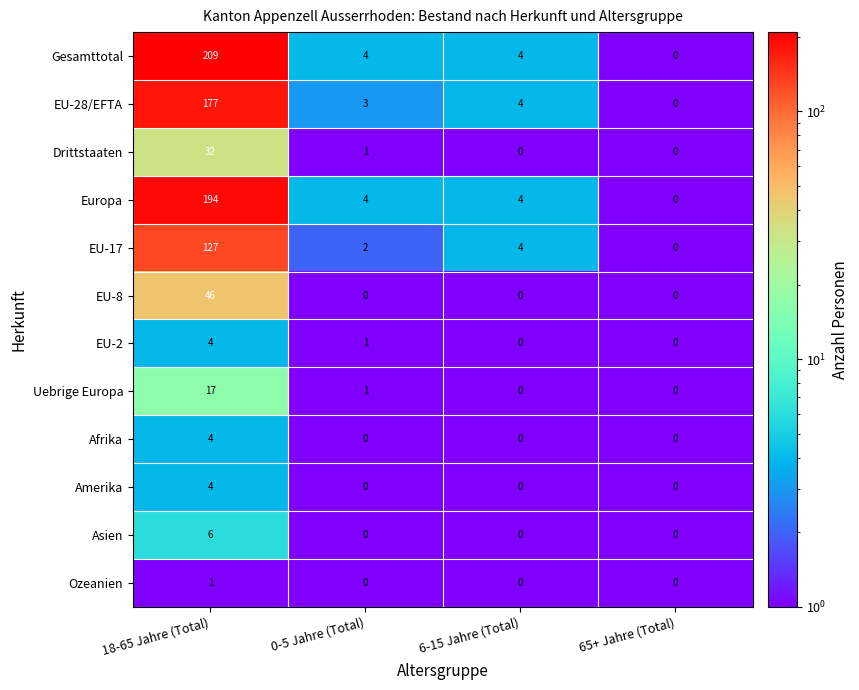

What is the difference between the Gesamttotal values at 18-65 Jahre (Total) and 6-15 Jahre (Total)?

205